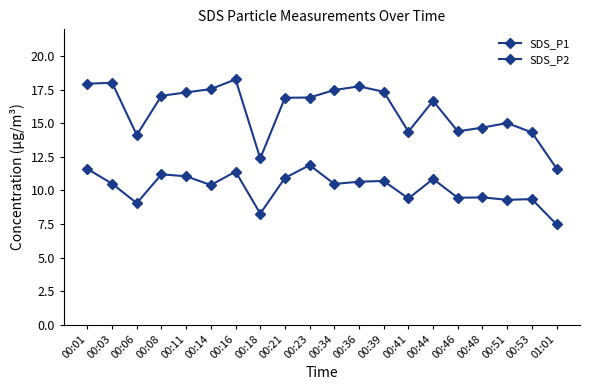

In SDS_P1, how many points are lower than both neighbors (excluding endpoints)?

4